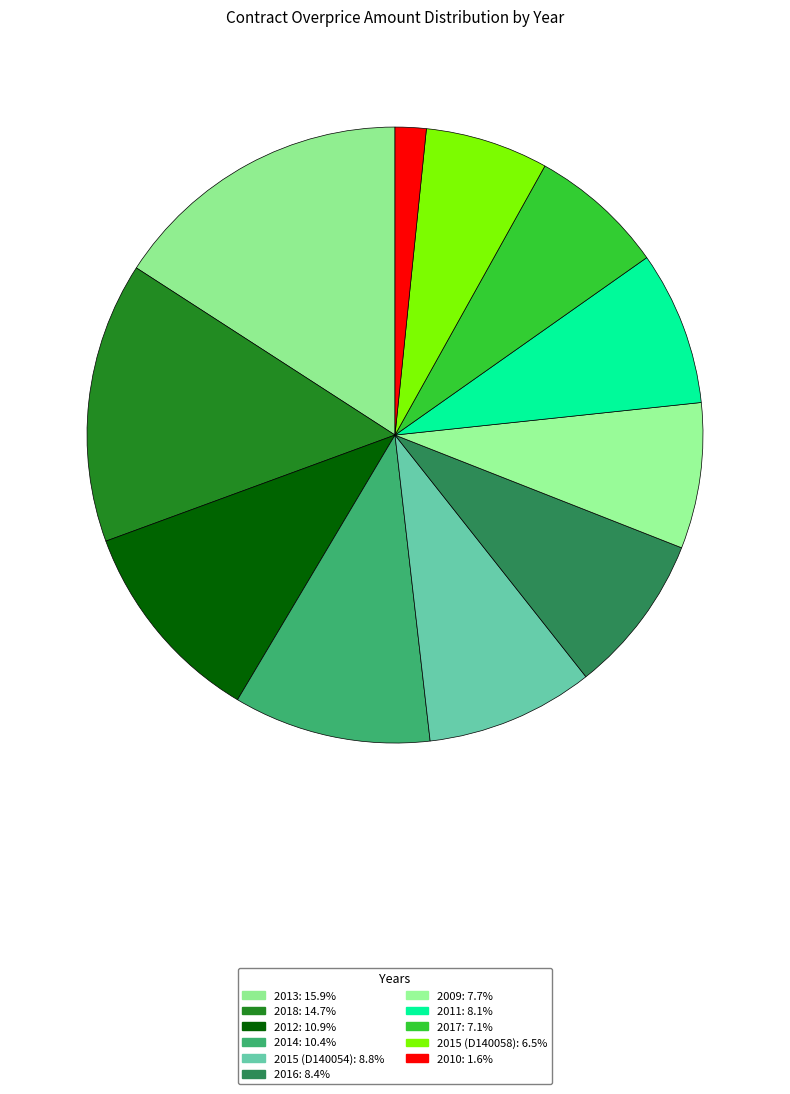

Which slice is the largest?

2013